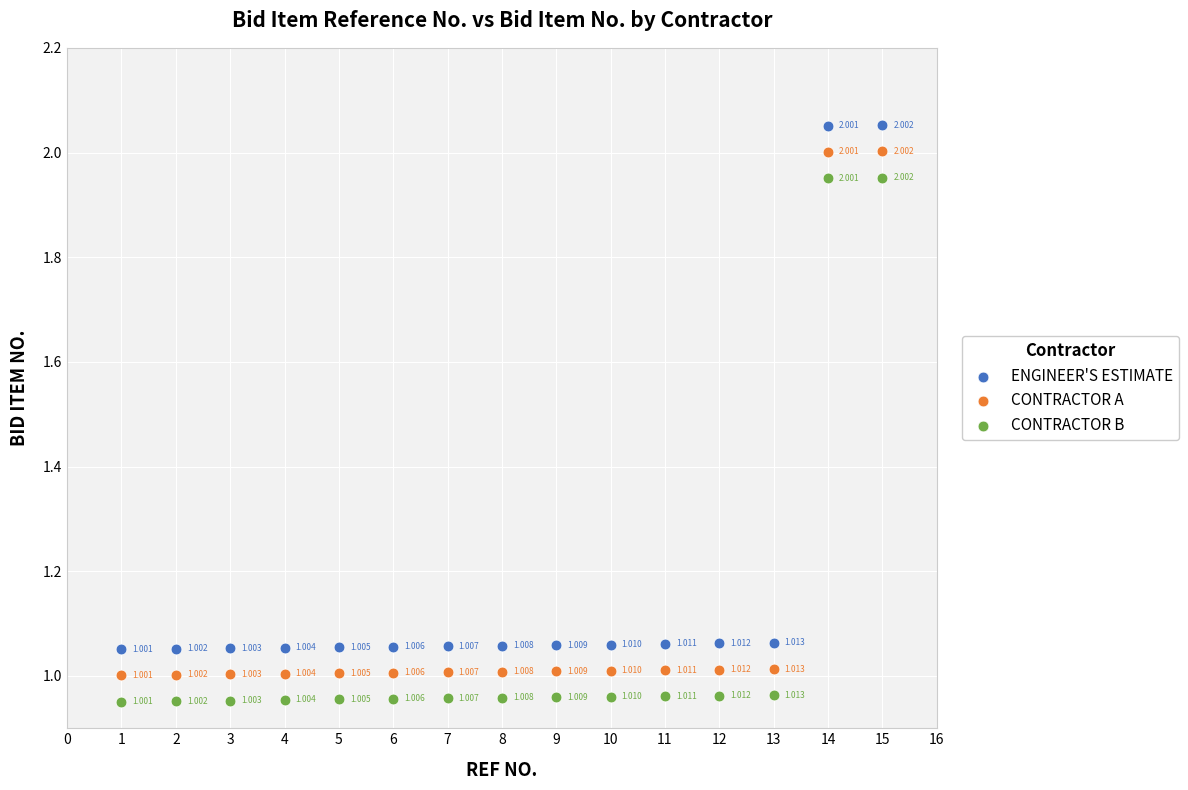

Which series contains the lowest Y value?

CONTRACTOR B